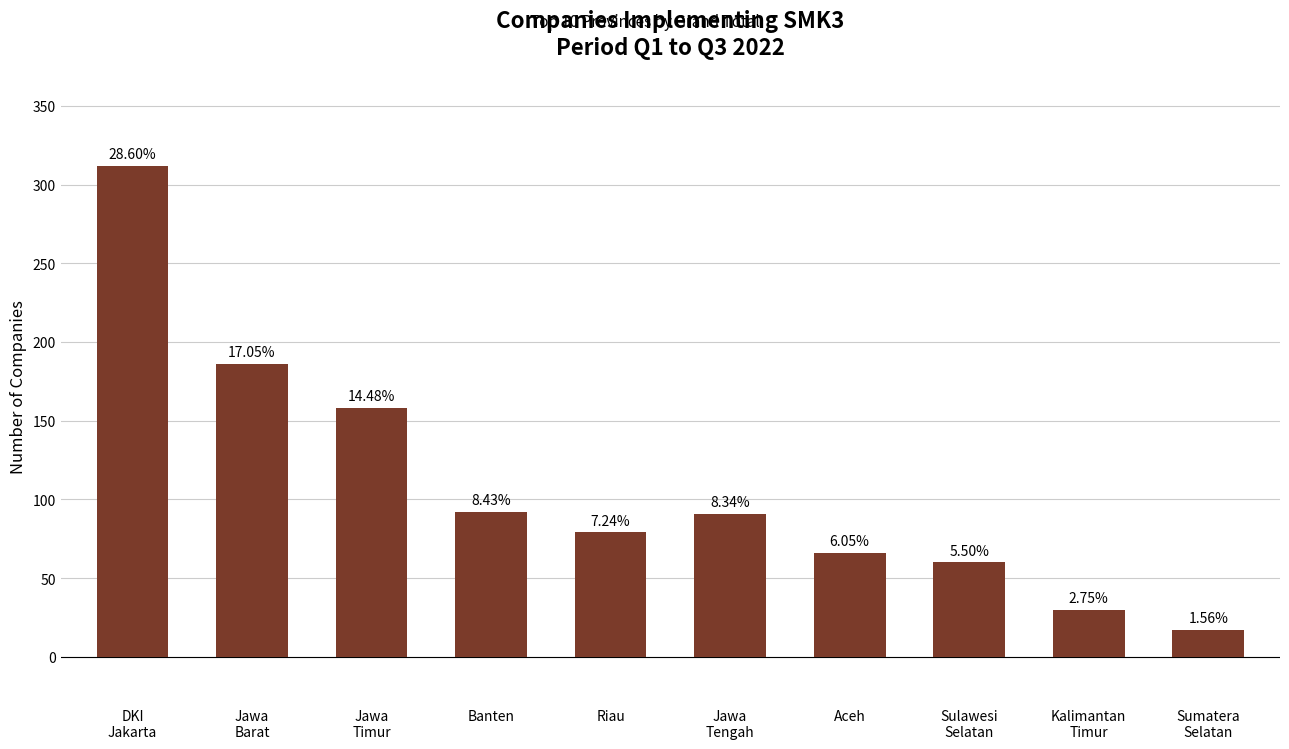

Which category has the highest value across all series?

DKI
Jakarta